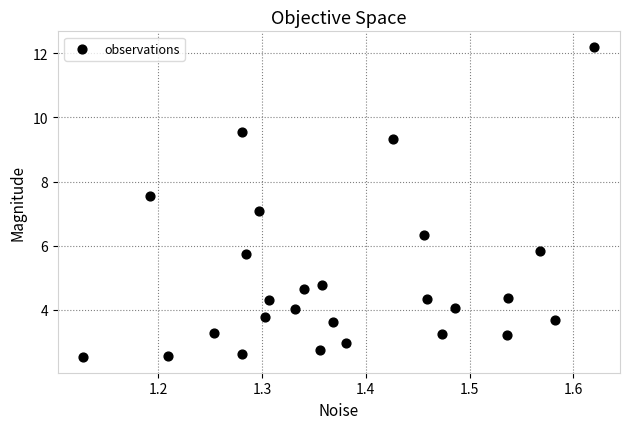

What is the range of X values (max minus min)?

0.5